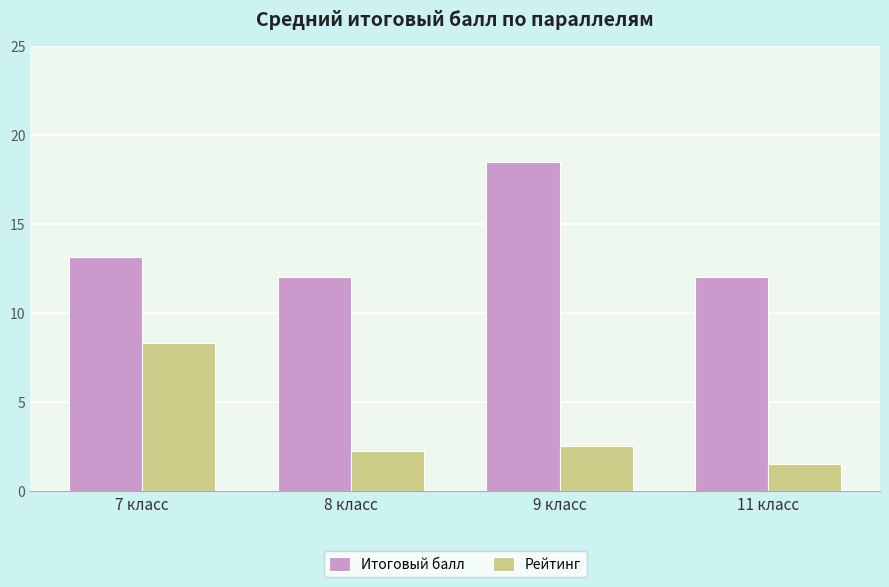

What position from the left is 7 класс?

1